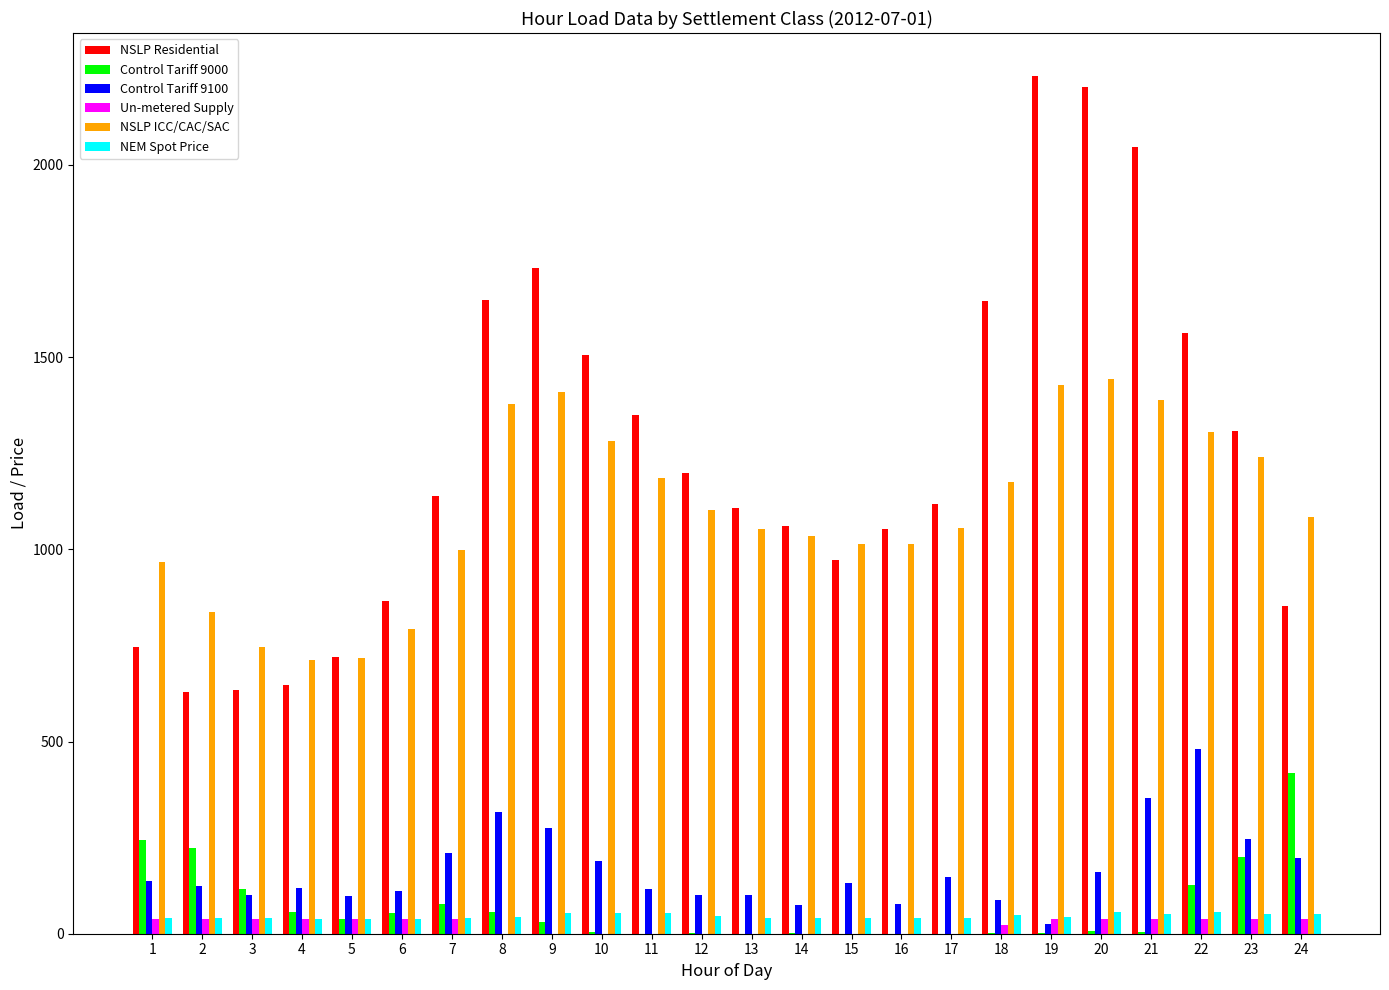

The value of NSLP Residential at 13 is 1107.2. True or false?

True